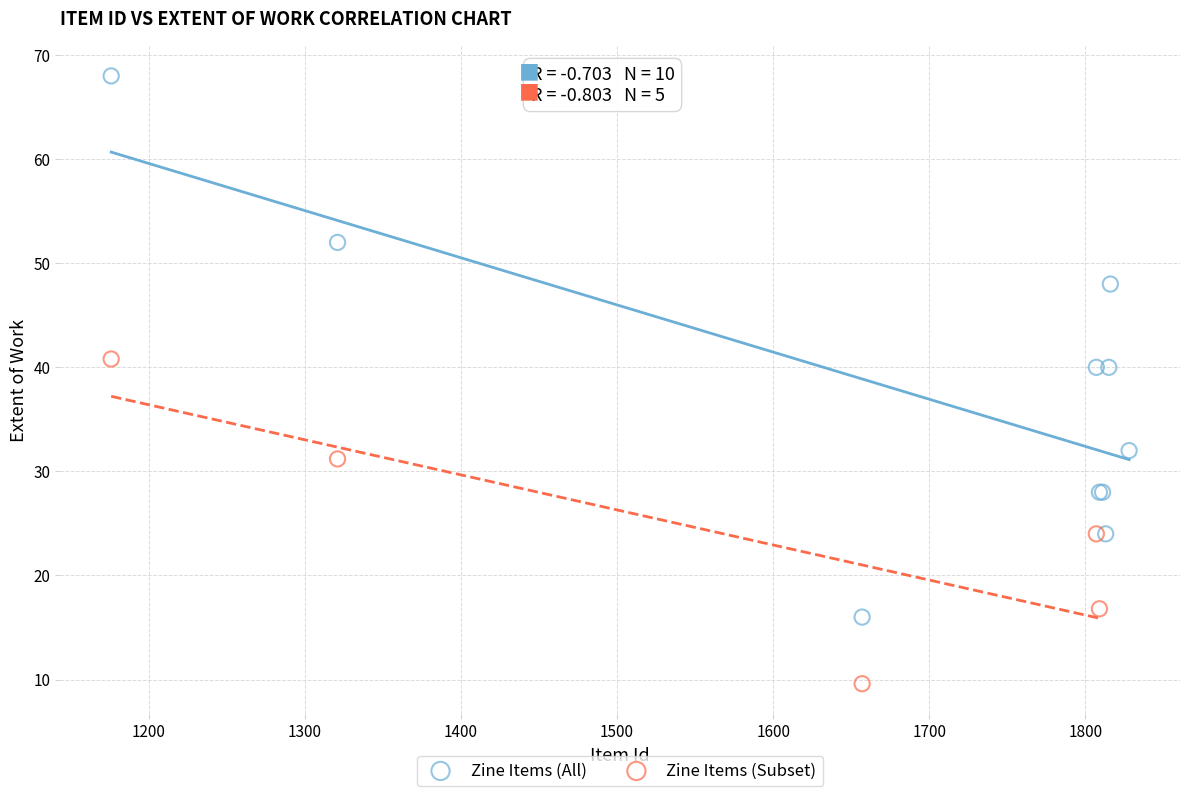

Which series has the widest spread of Y values?

Zine Items (All)